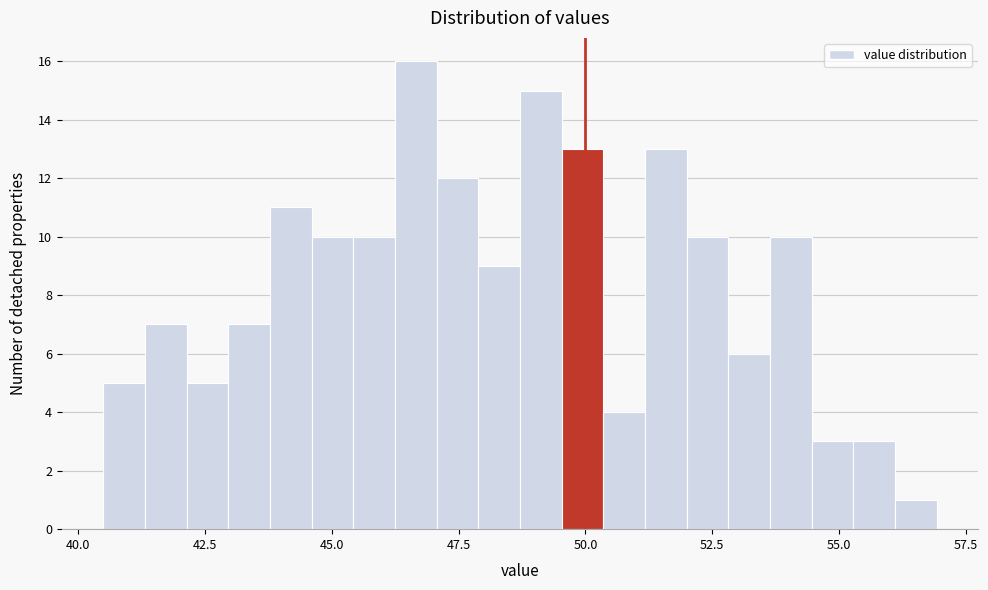

Around what value on the x-axis is the tallest bar? Give the approximate position of its centre, as read against the axis.

46.5